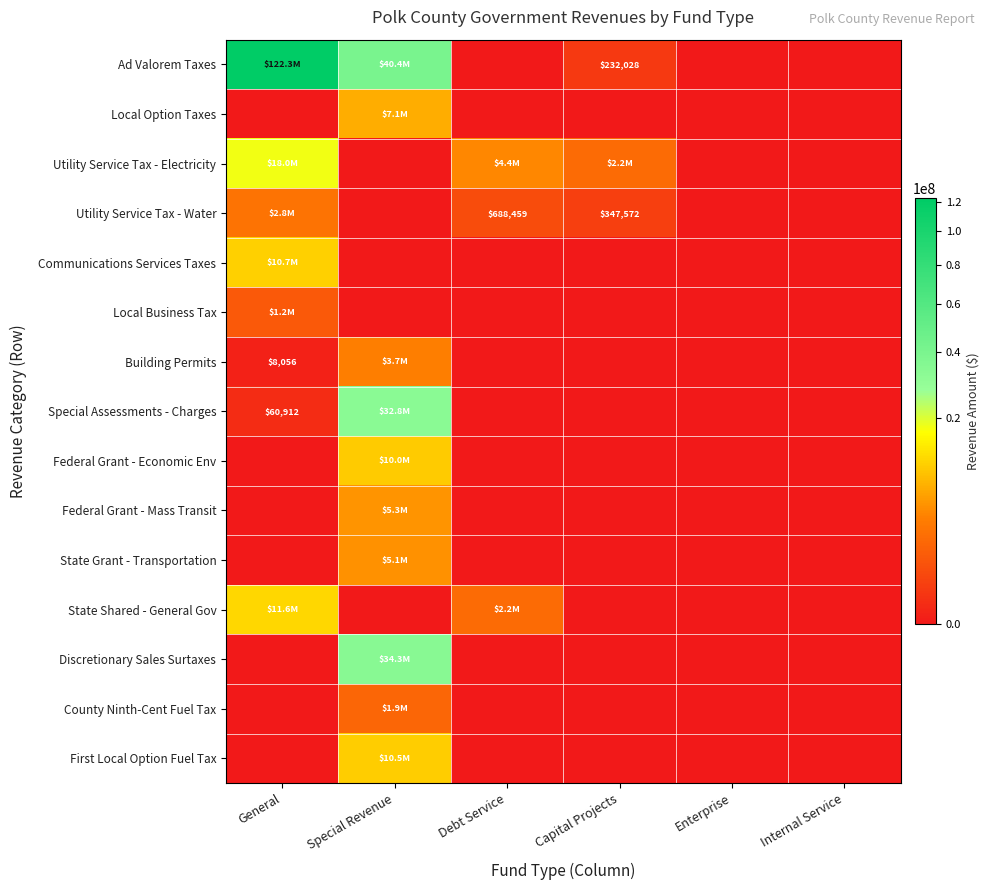

Which has a higher value, Capital Projects or Debt Service?

Capital Projects